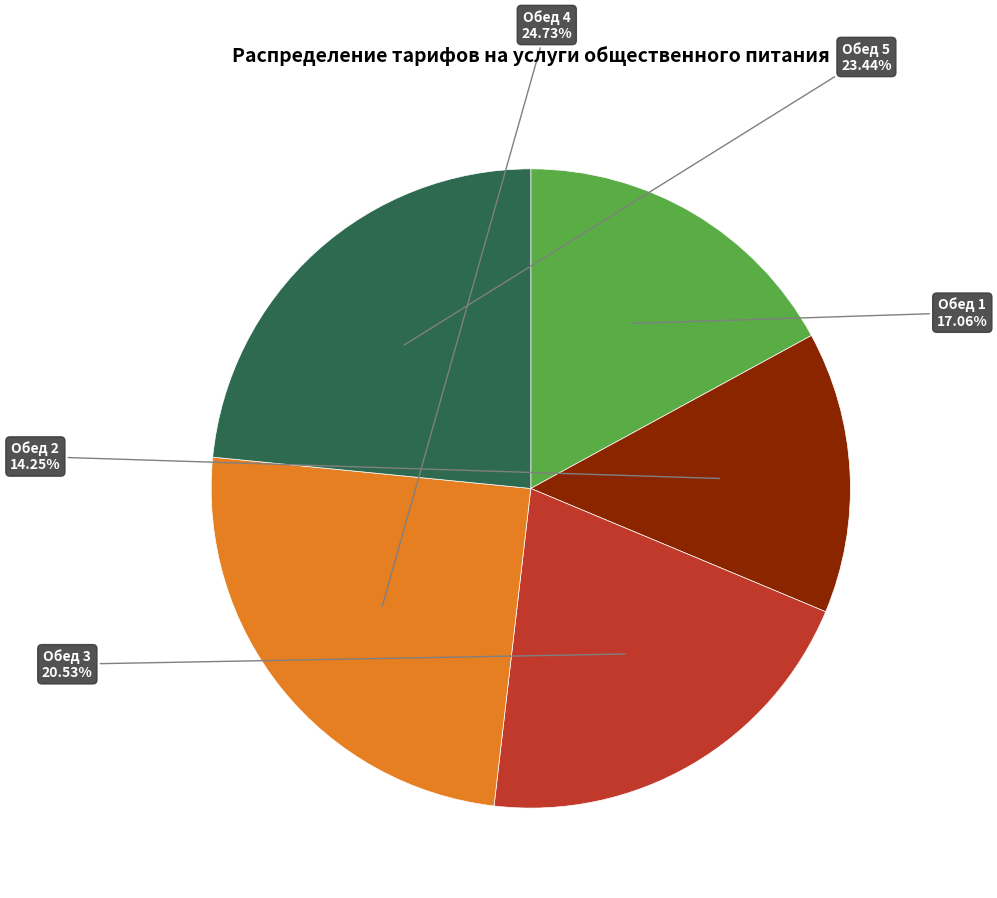

Is there a majority slice in this chart?

No